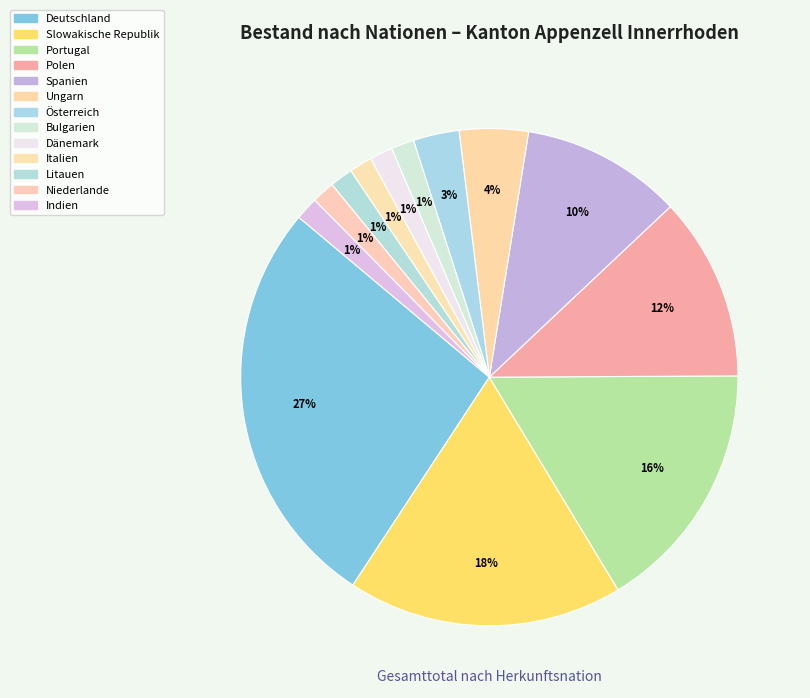

How many slices are in this pie chart?

13